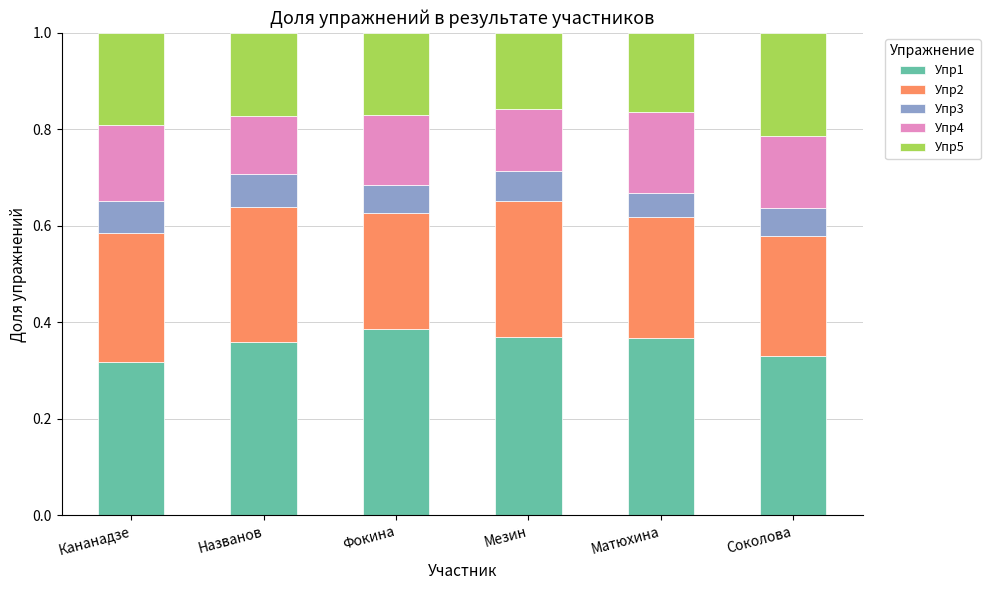

What is the sum of the Упр1 values at Названов and Фокина?

0.7